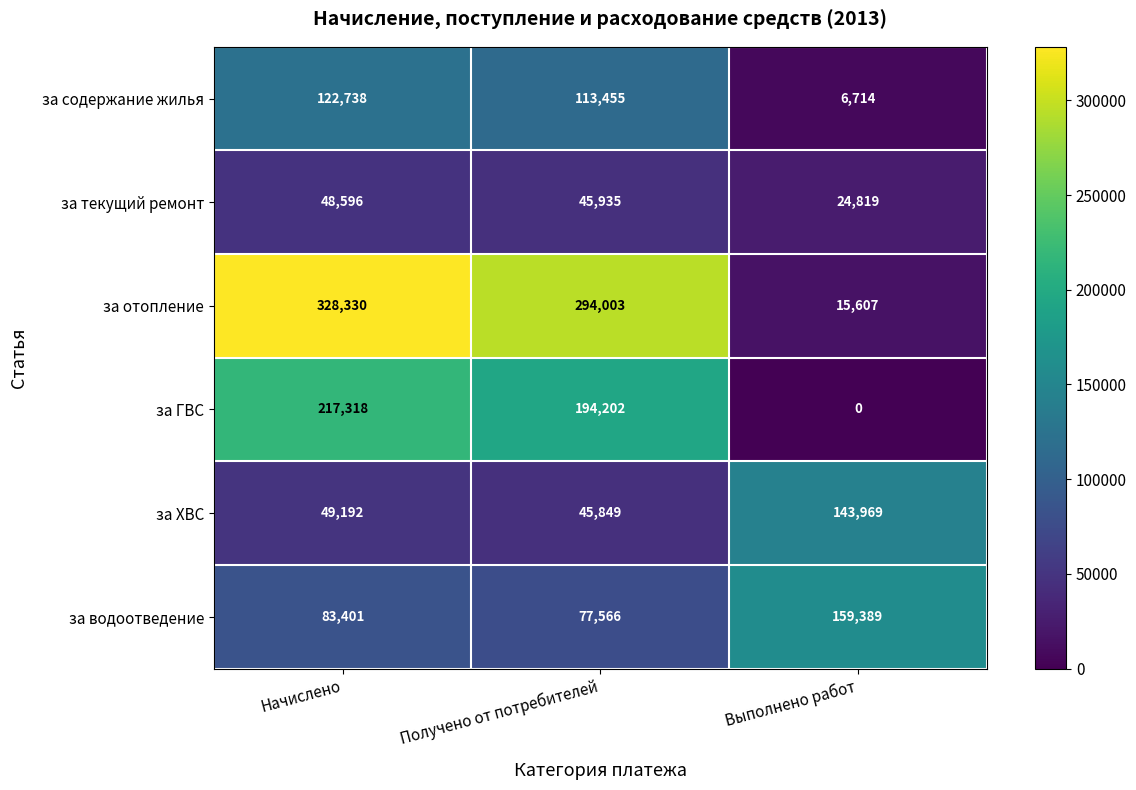

Count the за текущий ремонт values in the range 24819 to 48596.

3